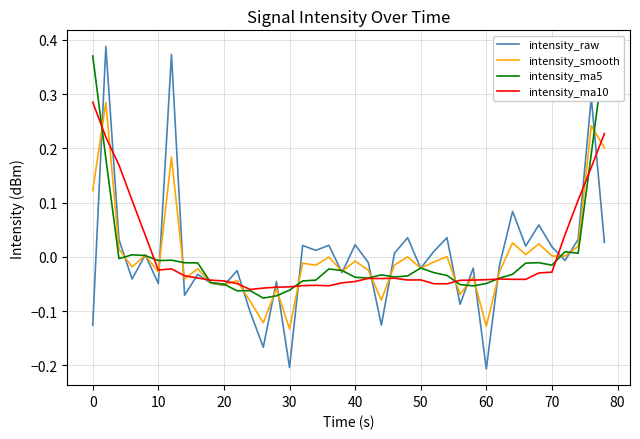

At which category does the chart reach its minimum across all series?

60